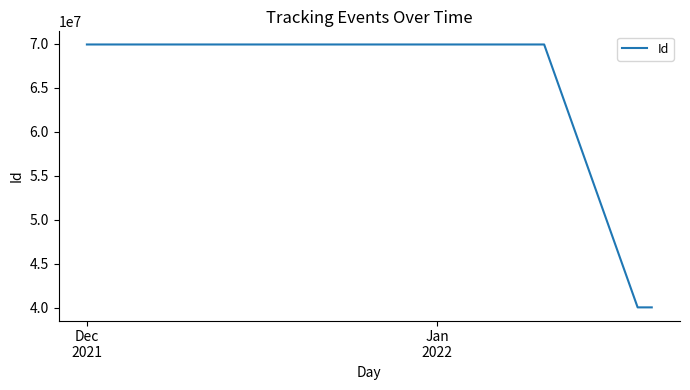

What is the difference between the maximum and minimum values?

29867834